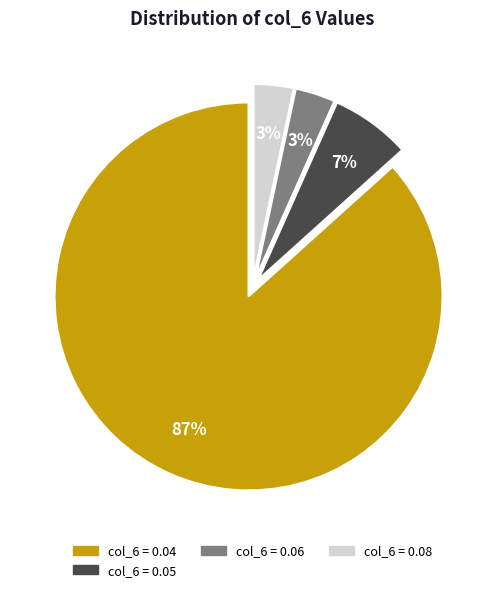

Count the number of slices in the pie.

4